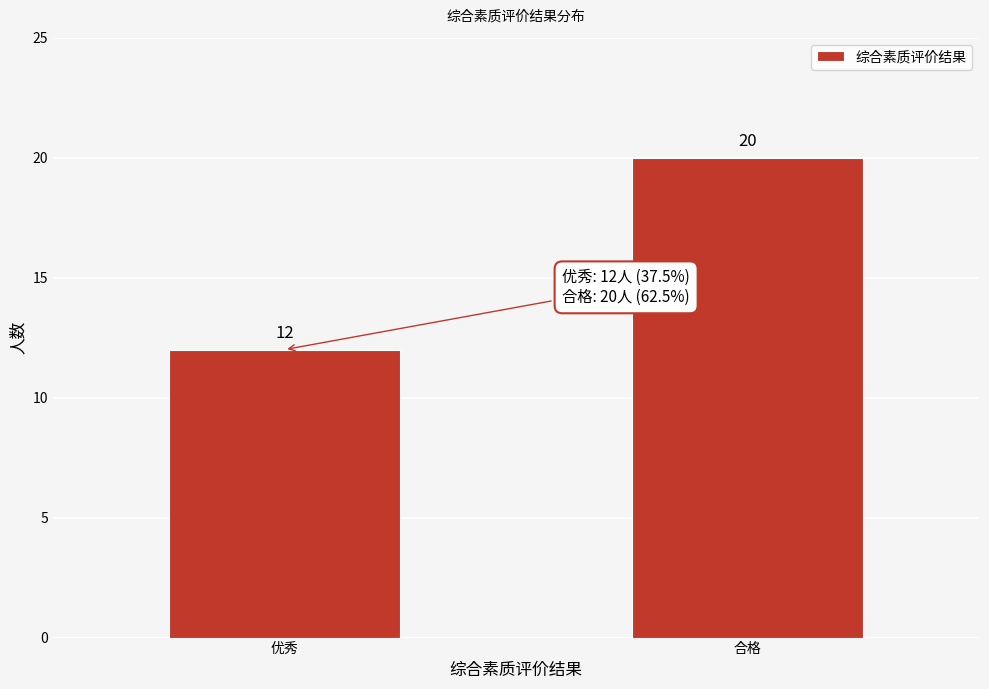

Reading right to left, extract all data points from this chart.

合格=20	优秀=12